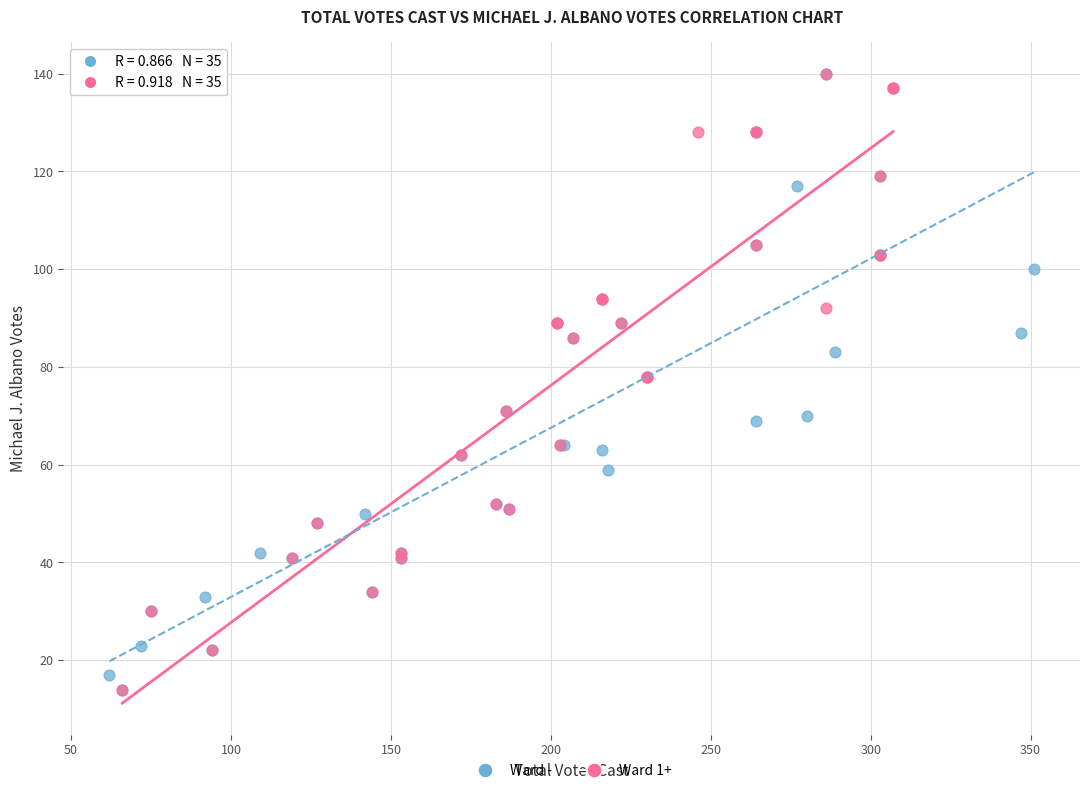

What are all the series names shown in the legend?

Ward -, Ward 1+